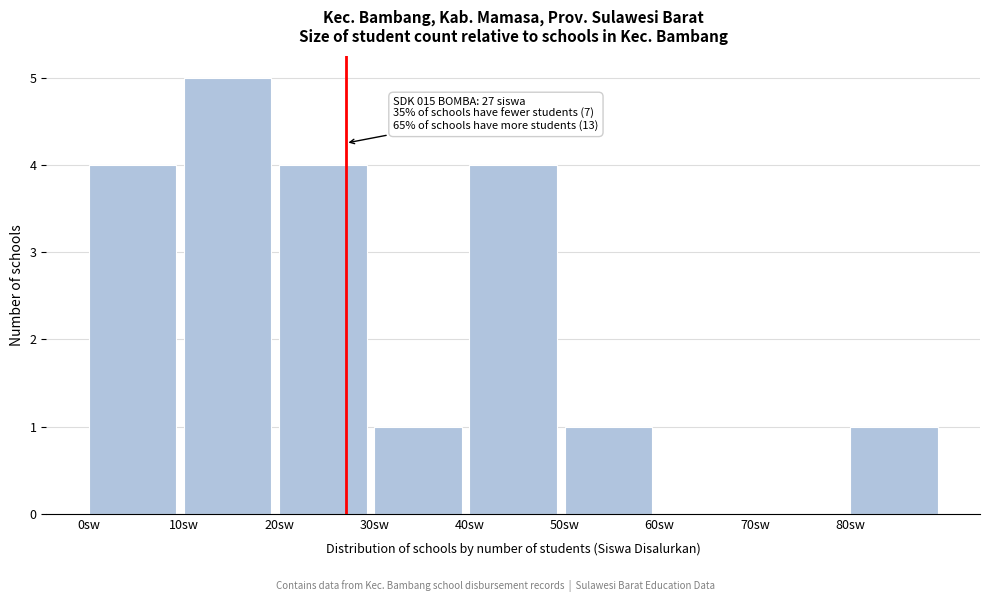

Over which range of the x-axis is the bar tallest?

10 to 20